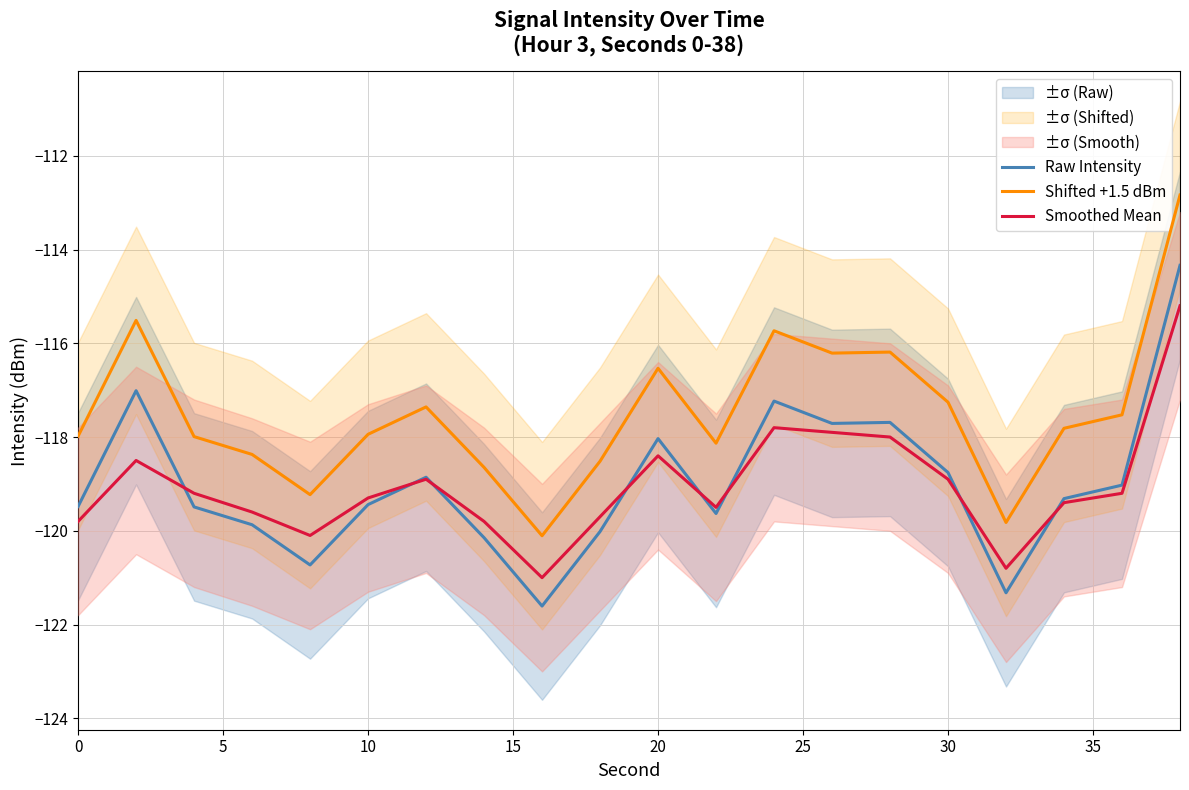

The value of Smoothed Mean at 20 is -177.7. True or false?

False